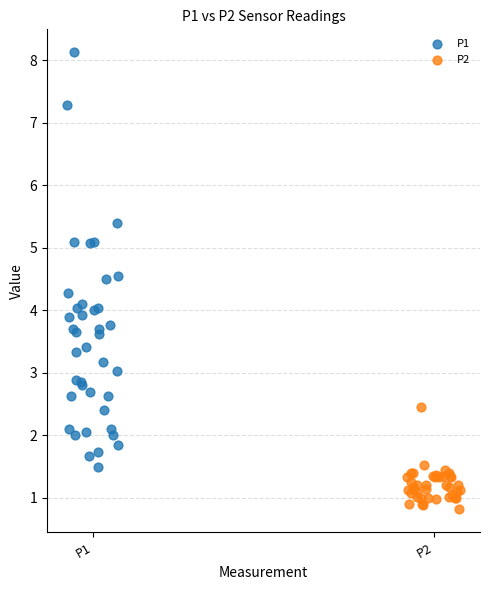

Which series contains the lowest Y value?

P2